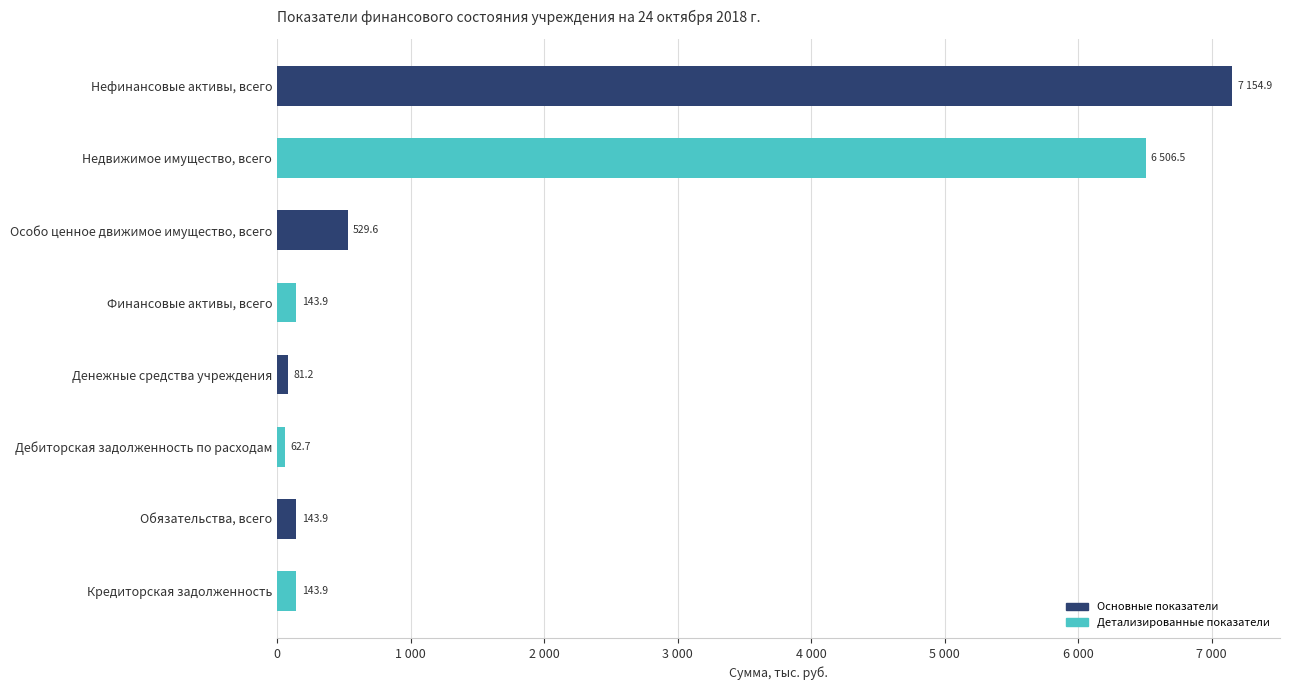

Does the chart contain any negative values?

No